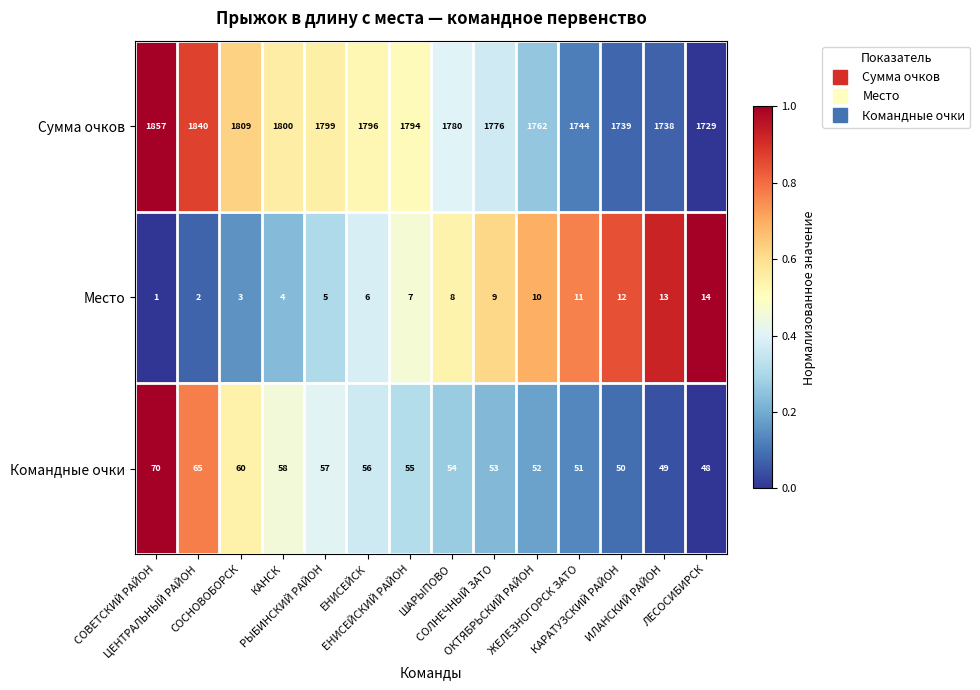

What is the average value of the Сумма очков series?

1783